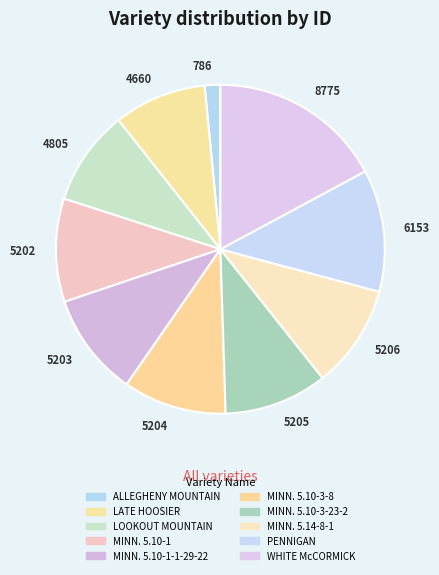

The MINN. 5.10-1 slice represents 10% of the pie. True or false?

True